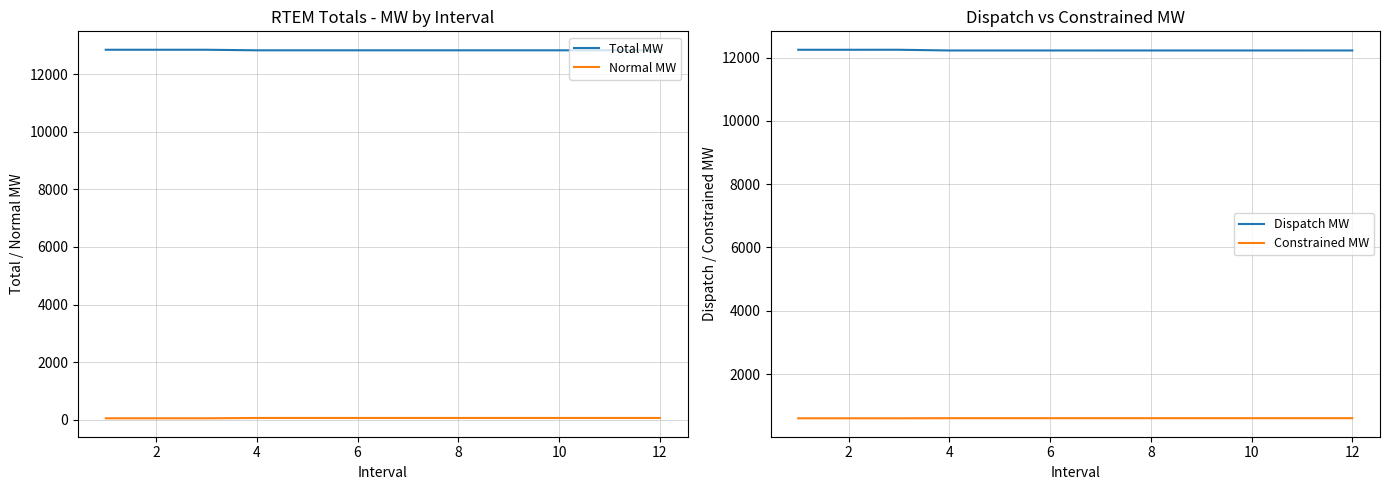

What are all the series names shown in the legend?

Total MW, Normal MW, Dispatch MW, Constrained MW